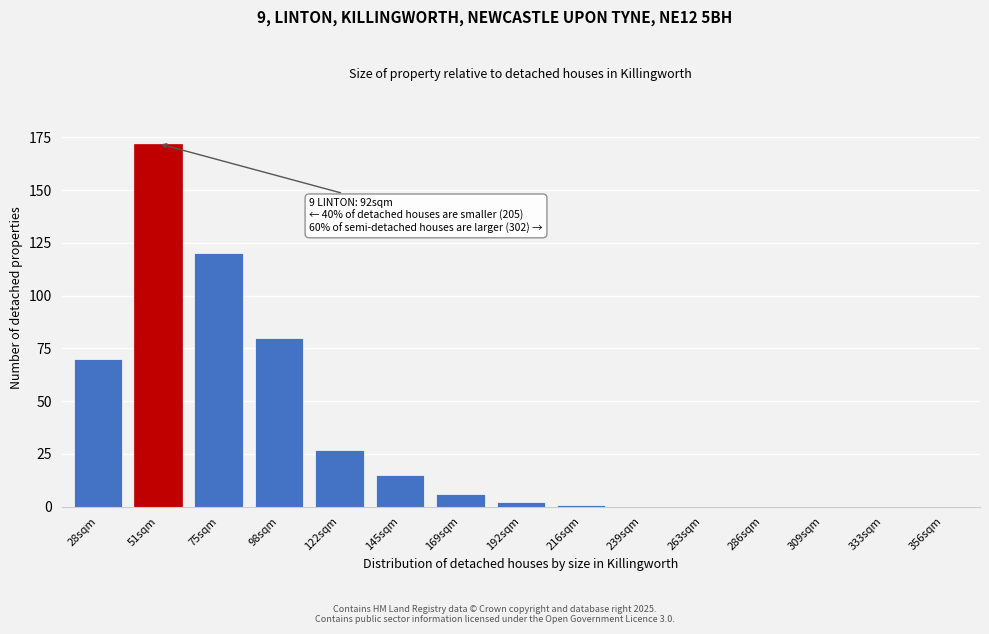

Reading left to right, extract all data points from this chart.

28sqm=70	51sqm=172	75sqm=120	98sqm=80	122sqm=27	145sqm=15	169sqm=6	192sqm=2	216sqm=1	239sqm=0	263sqm=0	286sqm=0	309sqm=0	333sqm=0	356sqm=0